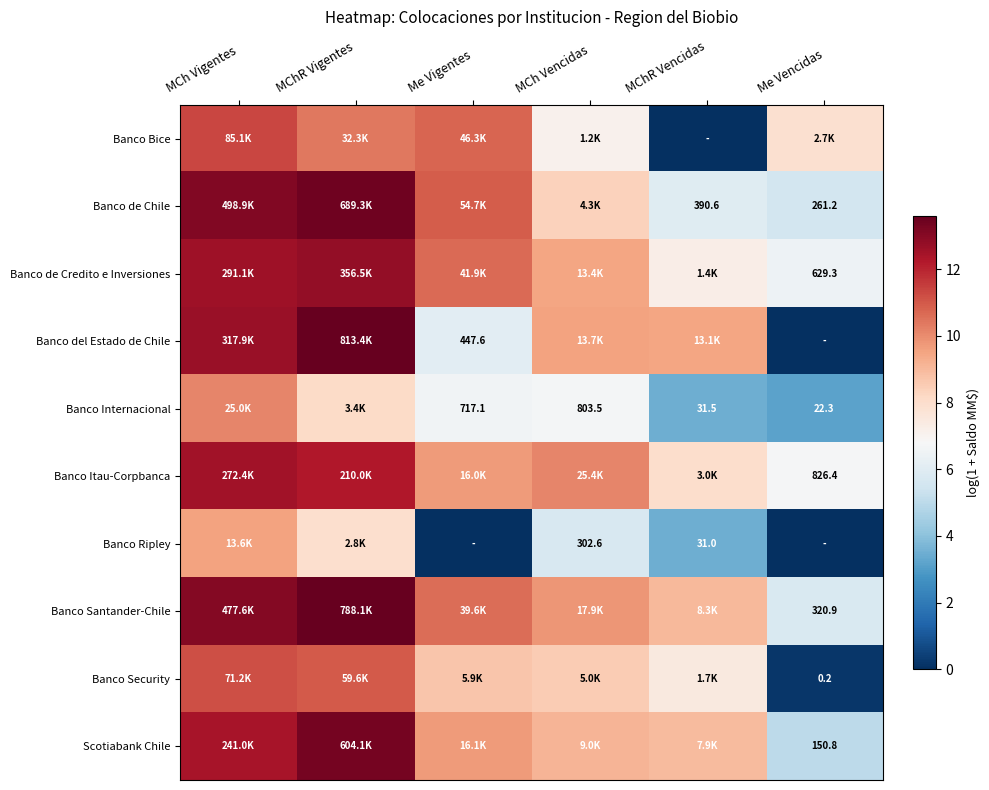

Which series has the largest total across all categories?

Banco Santander-Chile